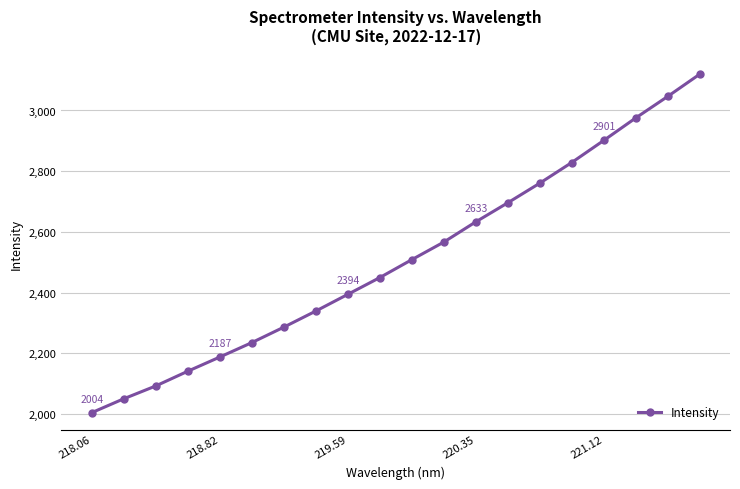

What is the greatest value displayed?

3119.4